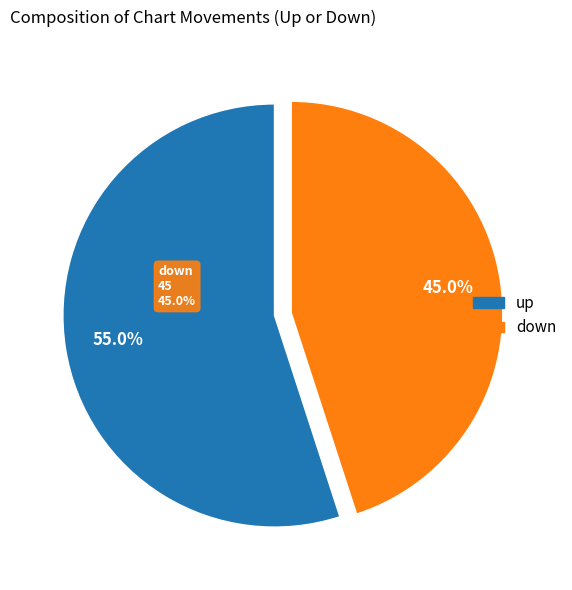

True or false: up accounts for 61% of the total.

False